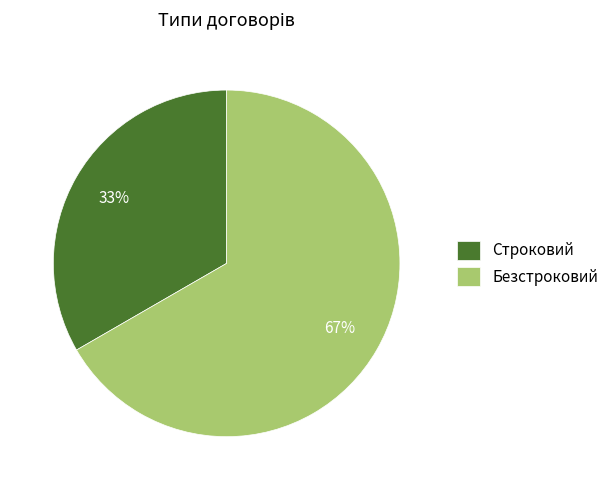

True or false: Безстроковий accounts for 67% of the total.

True